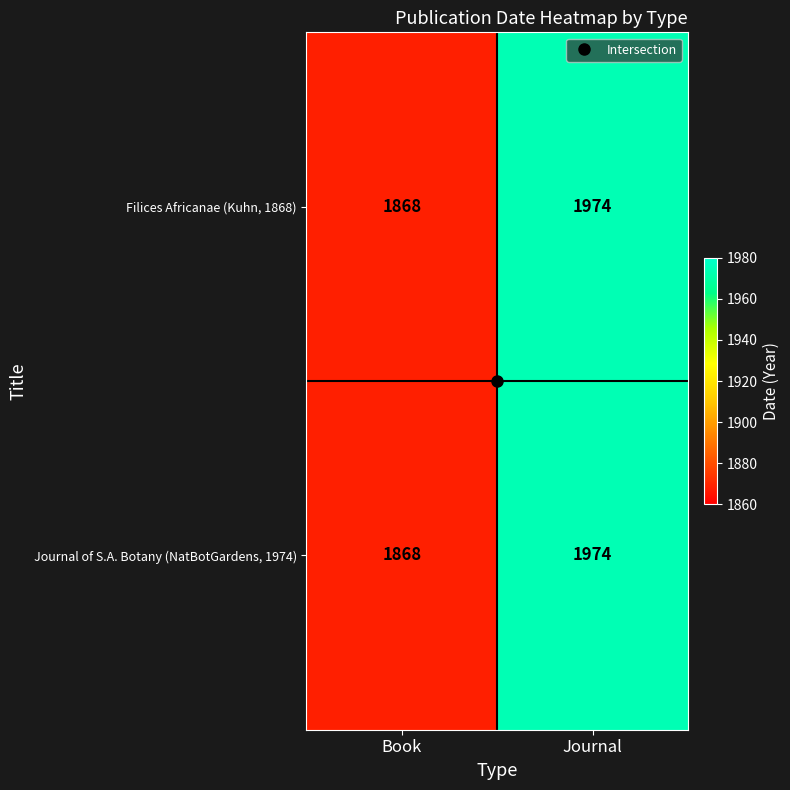

Rank the categories by Filices Africanae (Kuhn, 1868) value from lowest to highest.

Book, Journal